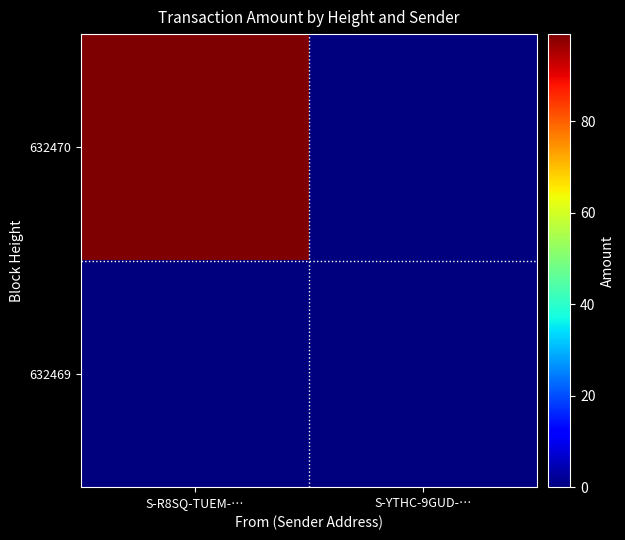

Reading left to right, list all the values displayed in this chart.

632469: S-R8SQ-TUEM-…=0.0	S-YTHC-9GUD-…=0.1
632470: S-R8SQ-TUEM-…=99.0	S-YTHC-9GUD-…=0.0